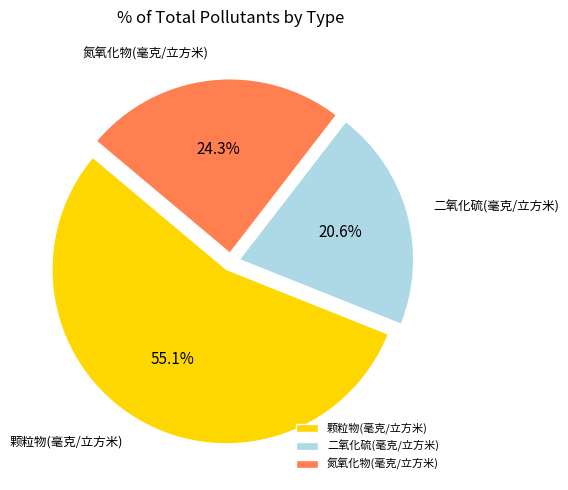

Does any single category account for the majority?

Yes